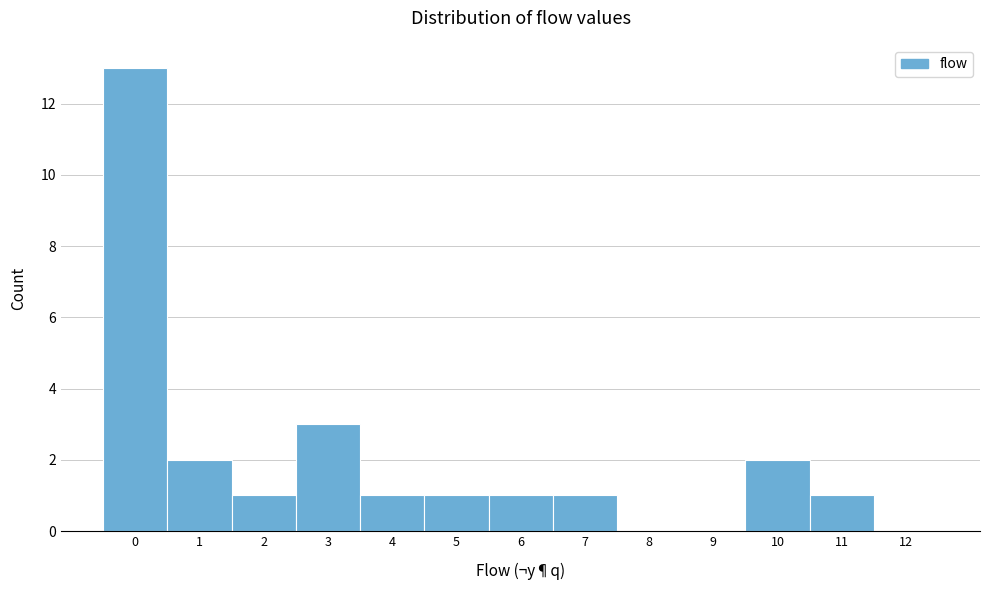

Reading left to right, what are all the values shown in this chart?

0=13	1=2	2=1	3=3	4=1	5=1	6=1	7=1	8=0	9=0	10=2	11=1	12=0